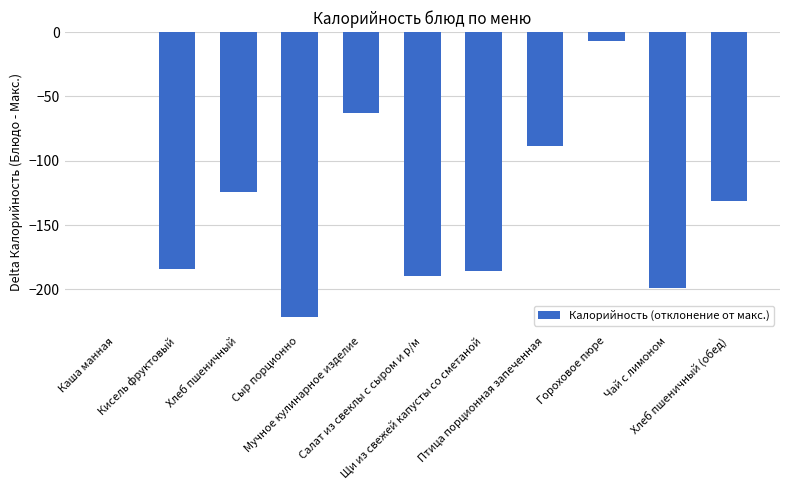

The chart shows a value of -47.9 at Салат из свеклы с сыром и р/м. True or false?

False